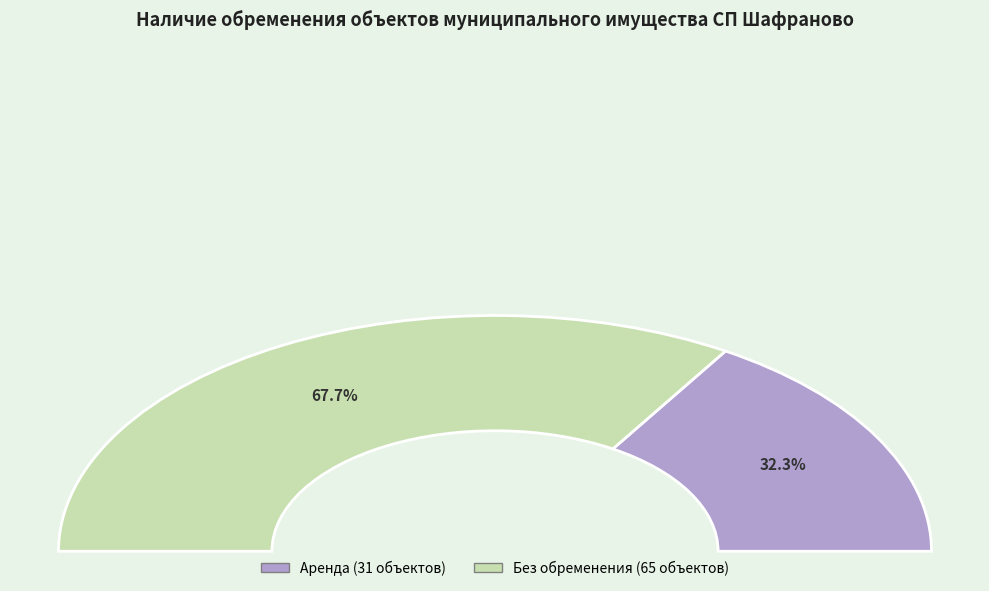

Rank the categories by value from highest to lowest.

без обременения, аренда